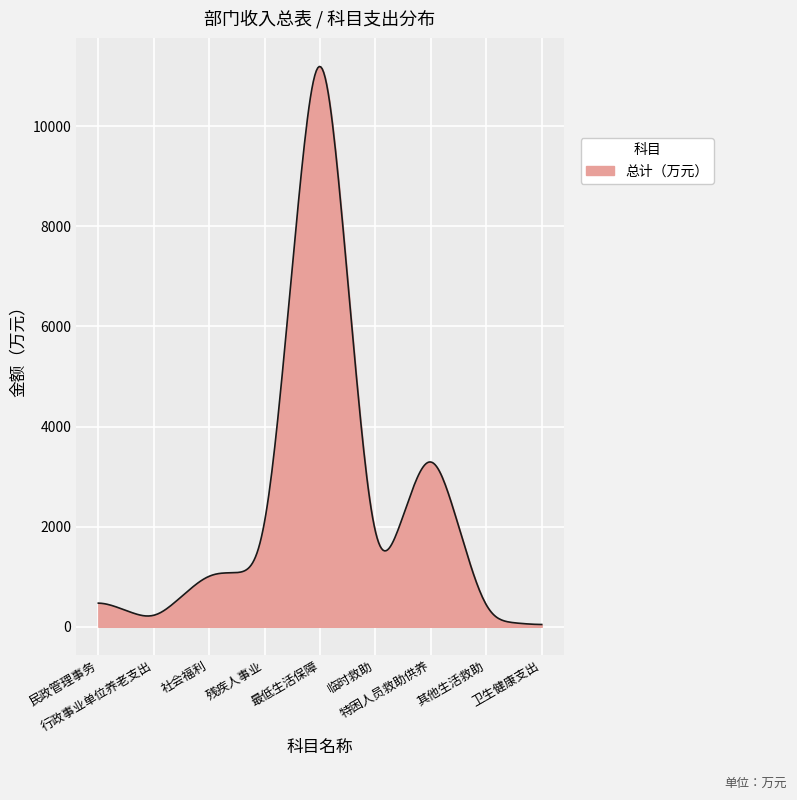

What is the greatest value displayed?

11194.7